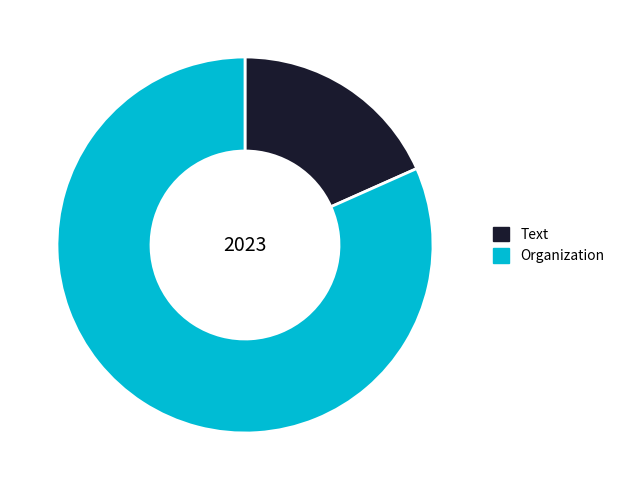

Which has a higher value, Text or Organization?

Organization